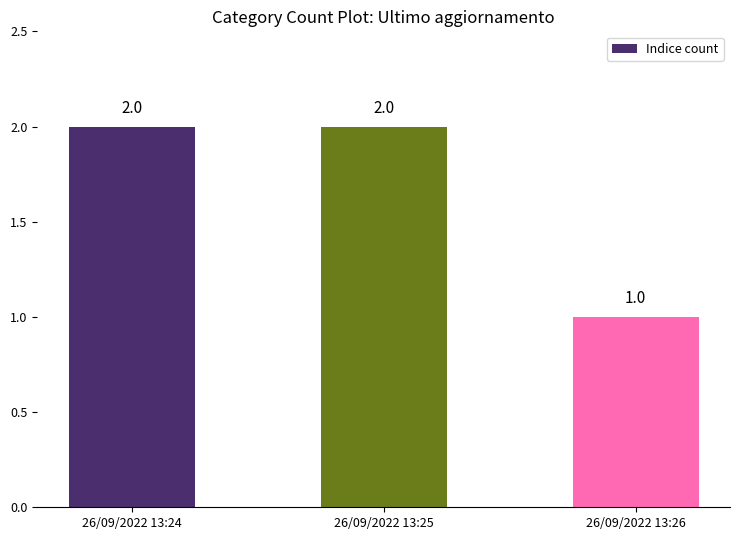

Reading left to right, what are all the values shown in this chart?

26/09/2022 13:24=2	26/09/2022 13:25=2	26/09/2022 13:26=1